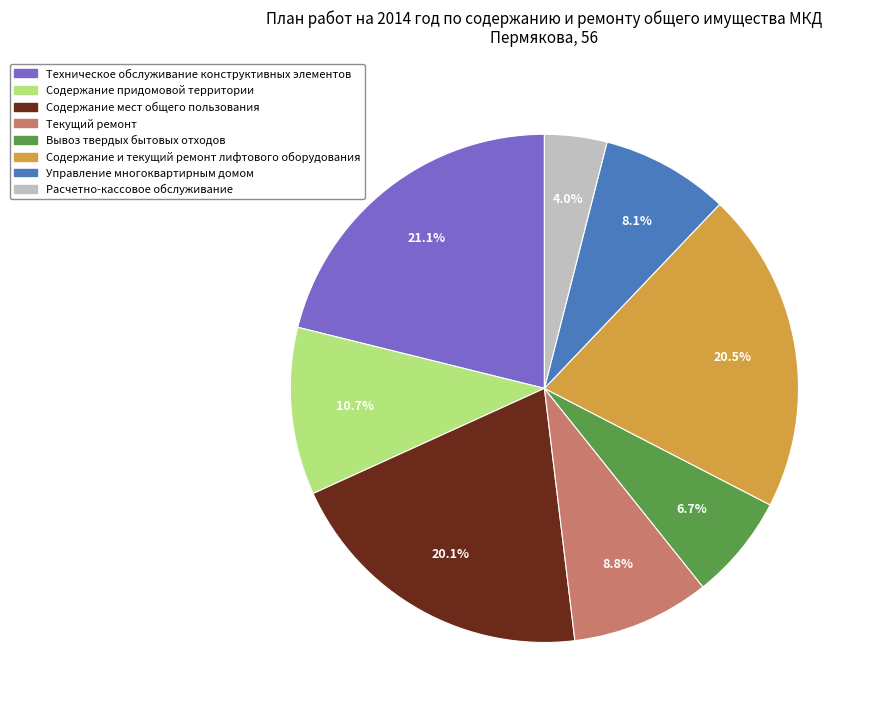

What portion of the pie excludes Текущий ремонт?

91.2%